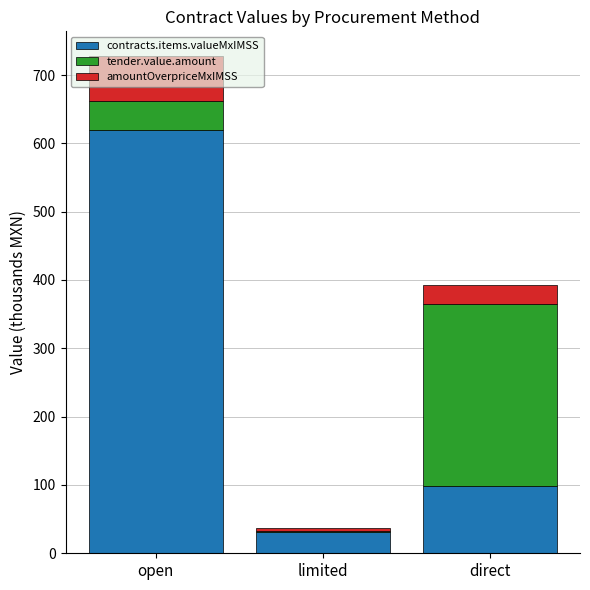

What is the maximum value for contracts.items.valueMxIMSS?

619.0